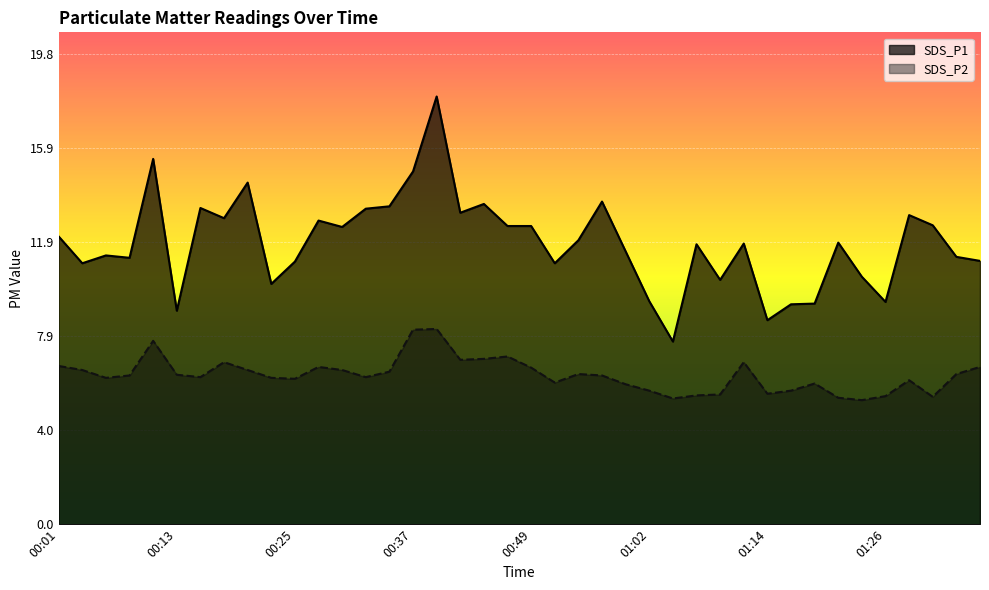

Where is the first local minimum for SDS_P1?

00:03